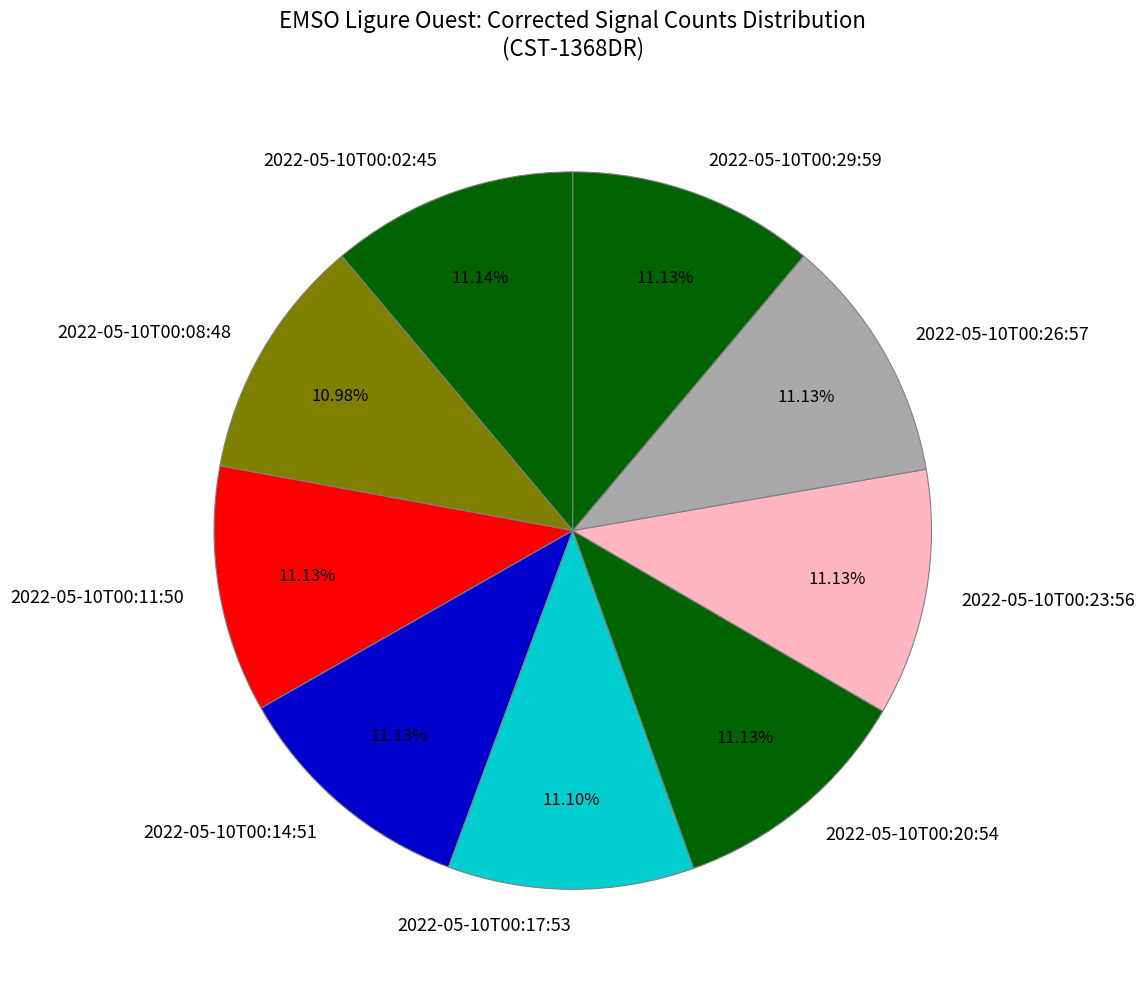

Count the number of slices in the pie.

9